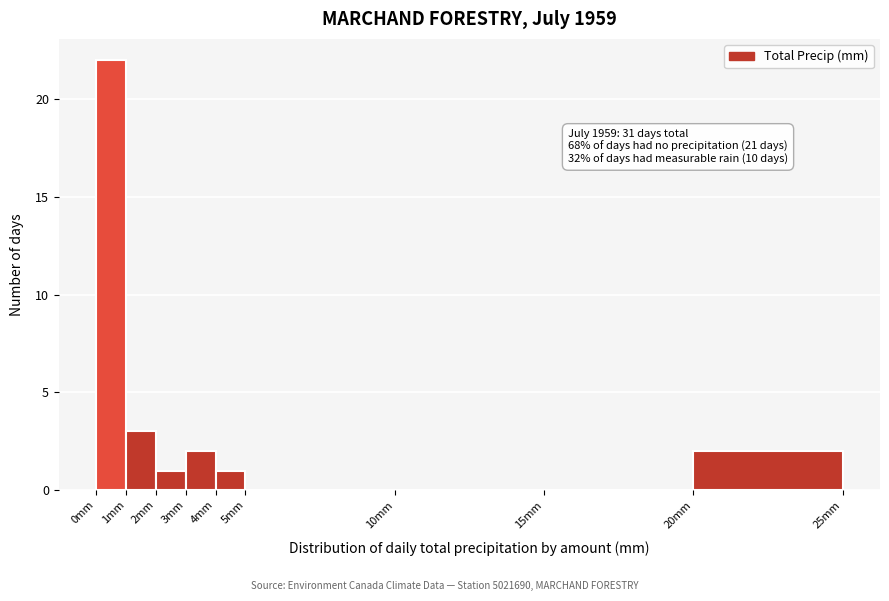

Which range on the x-axis has the tallest bar?

0 to 1